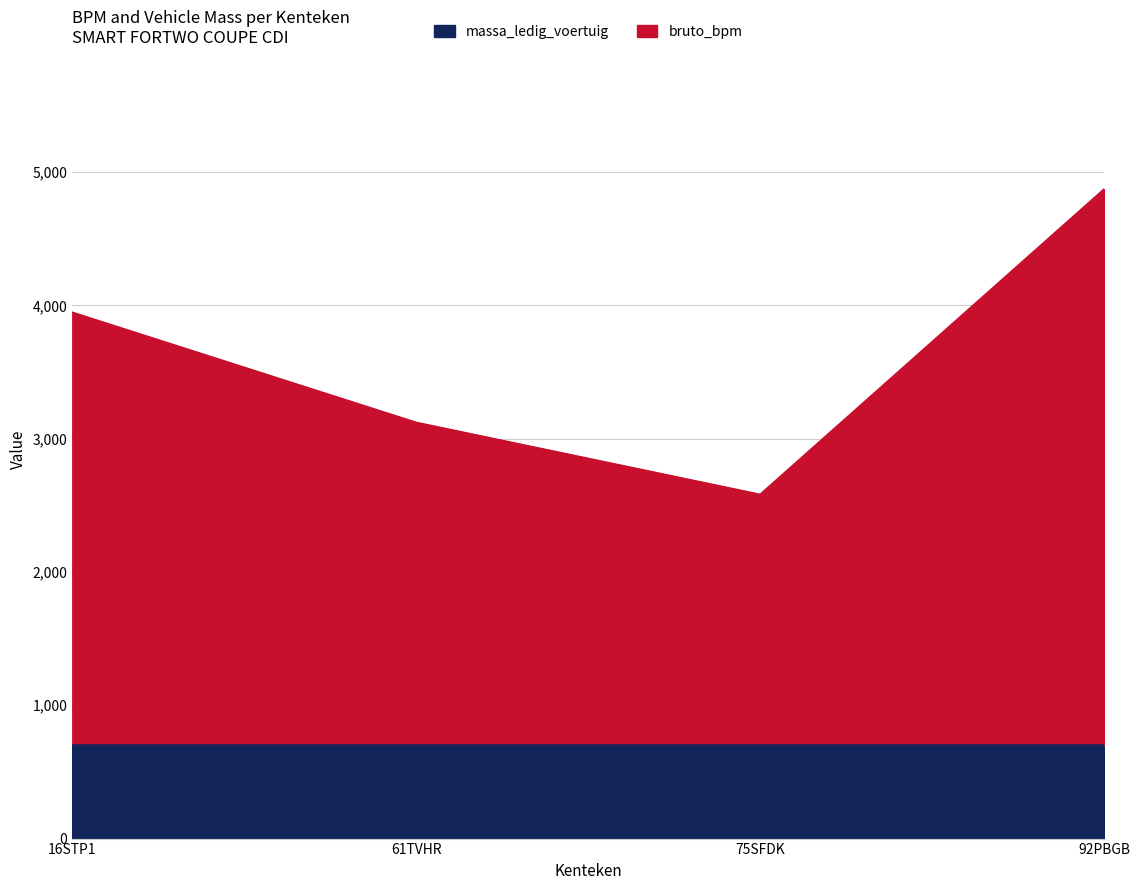

Does the chart have visible grid lines?

Yes